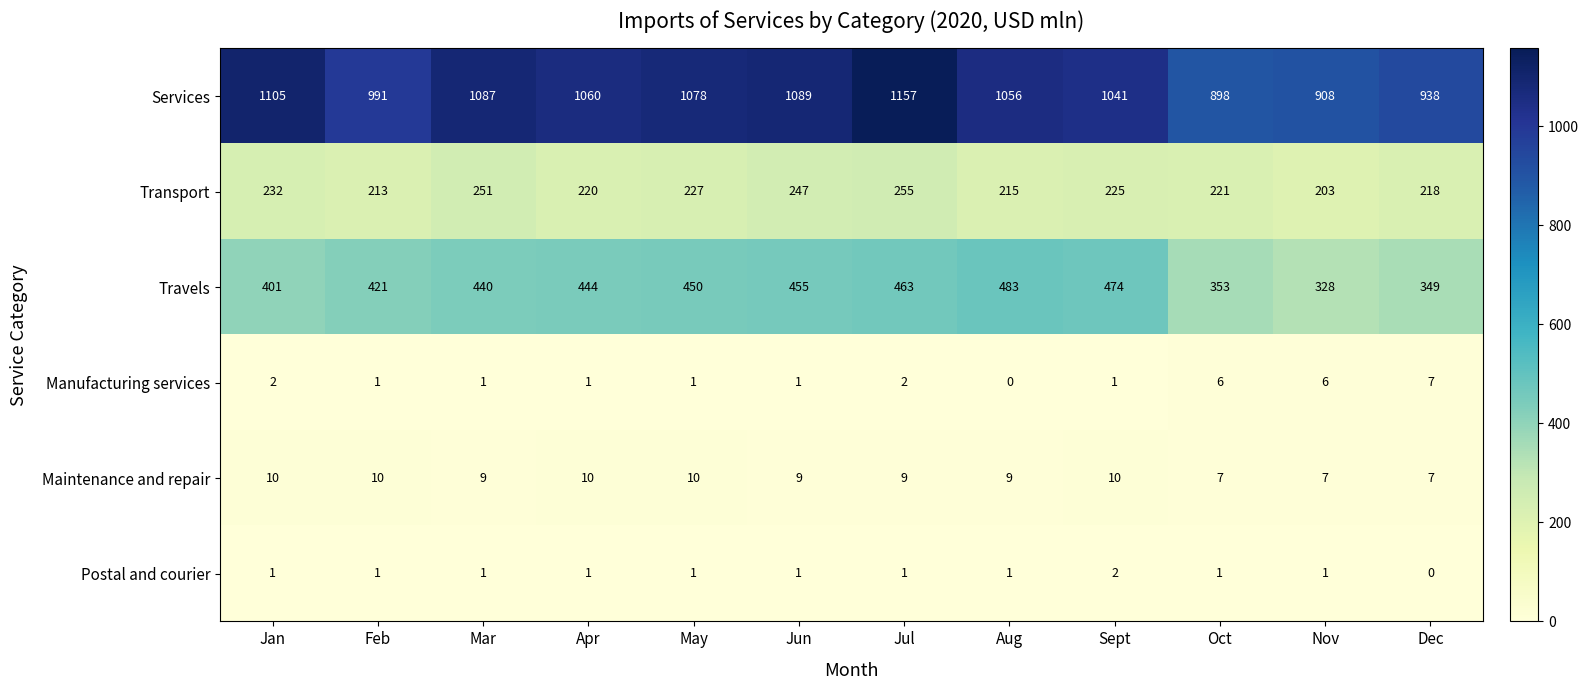

The Postal and courier series shows 1 at Sept. True or false?

False